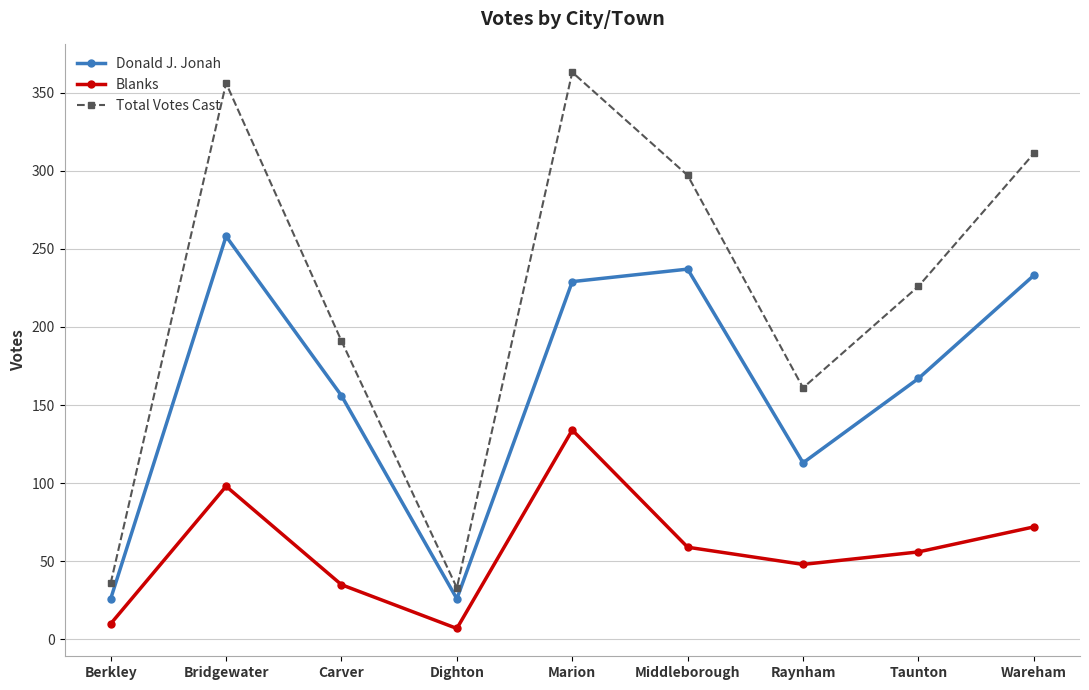

Reading right to left, extract all data points from this chart.

Donald J. Jonah: Wareham=233	Taunton=167	Raynham=113	Middleborough=237	Marion=229	Dighton=26	Carver=156	Bridgewater=258	Berkley=26
Blanks: Wareham=72	Taunton=56	Raynham=48	Middleborough=59	Marion=134	Dighton=7	Carver=35	Bridgewater=98	Berkley=10
Total Votes Cast: Wareham=311	Taunton=226	Raynham=161	Middleborough=297	Marion=363	Dighton=33	Carver=191	Bridgewater=356	Berkley=36